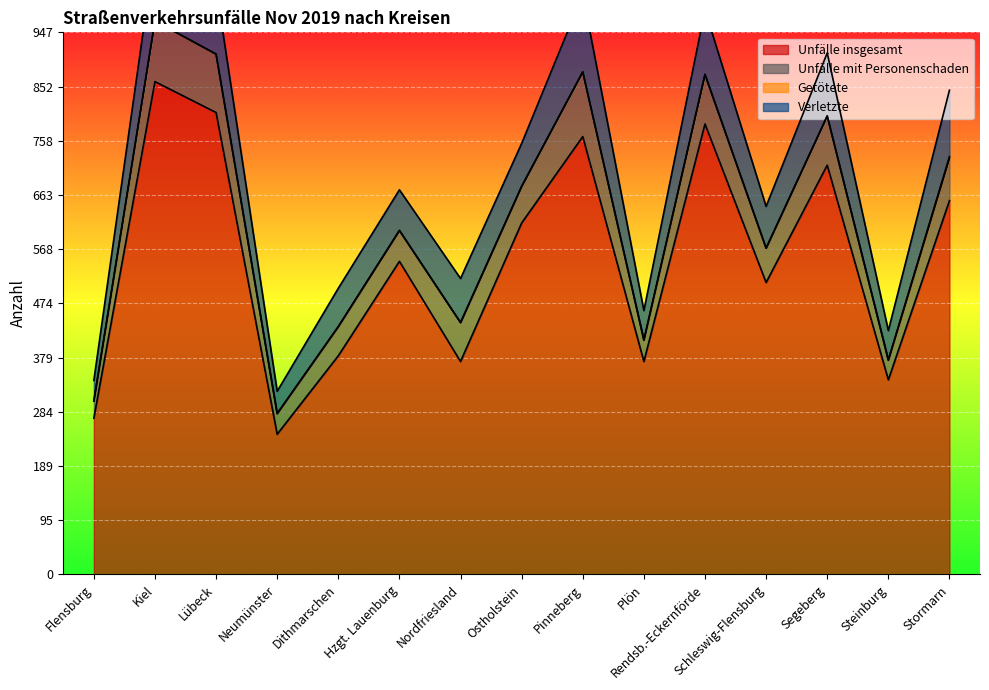

What is the label of the 11th point from the right?

Dithmarschen